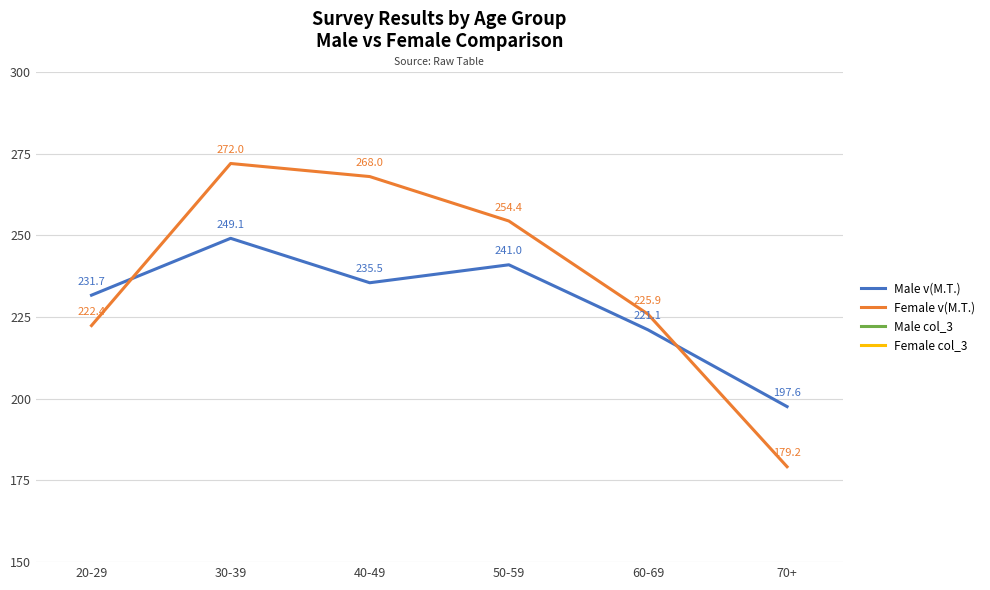

What is the difference between the Female col_3 values at 70+ and 40-49?

27.1